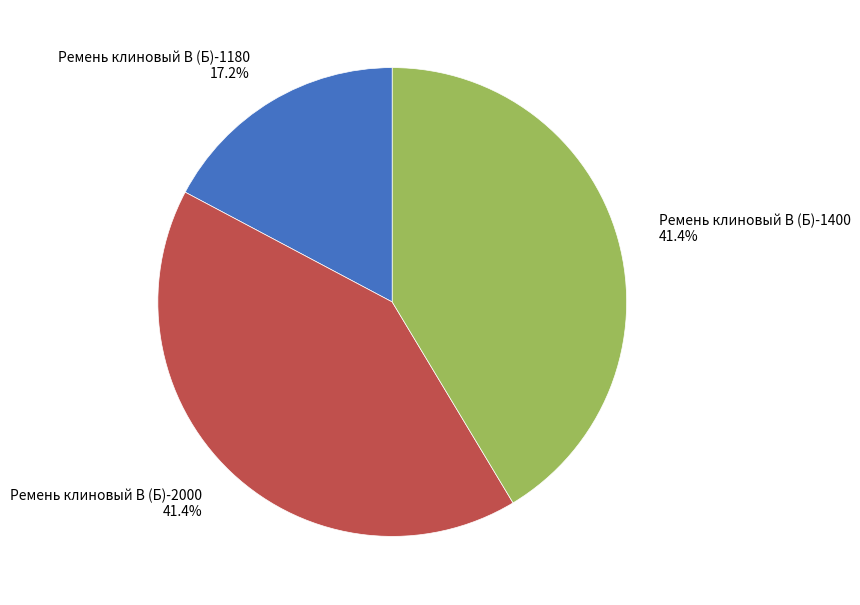

Between Ремень клиновый В (Б)-1180 and Ремень клиновый В (Б)-1400, which is larger?

Ремень клиновый В (Б)-1400